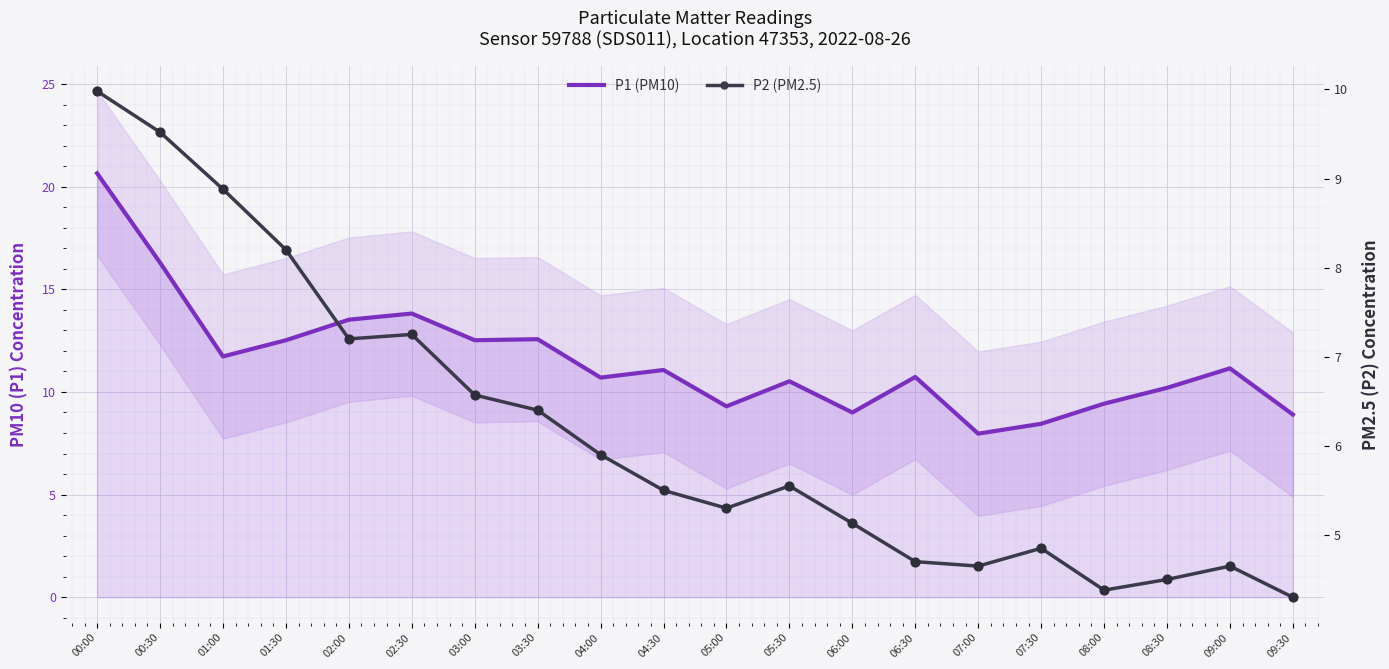

At which category is the sum across all series the highest?

00:00